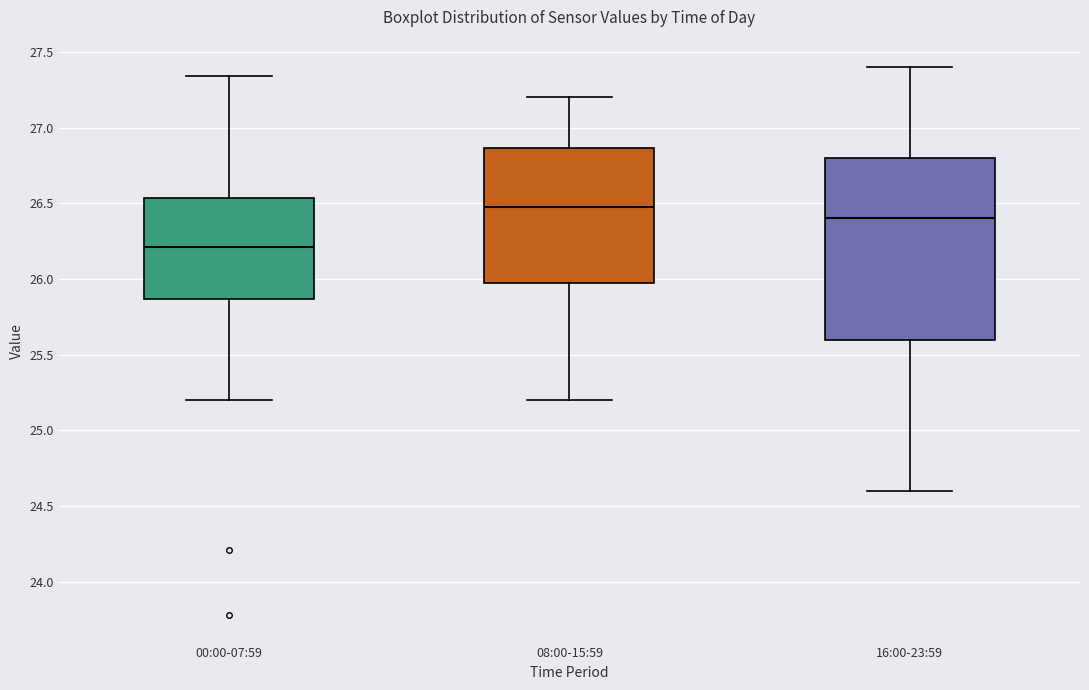

Which box's median line is the highest?

08:00-15:59